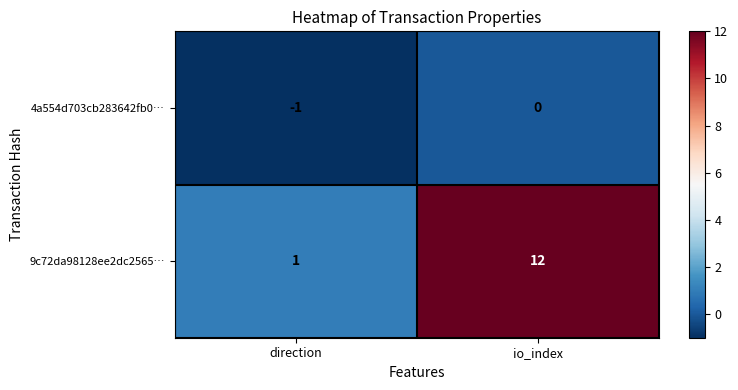

Between direction and io_index, which series saw the biggest shift?

9c72da98128ee2dc2565…